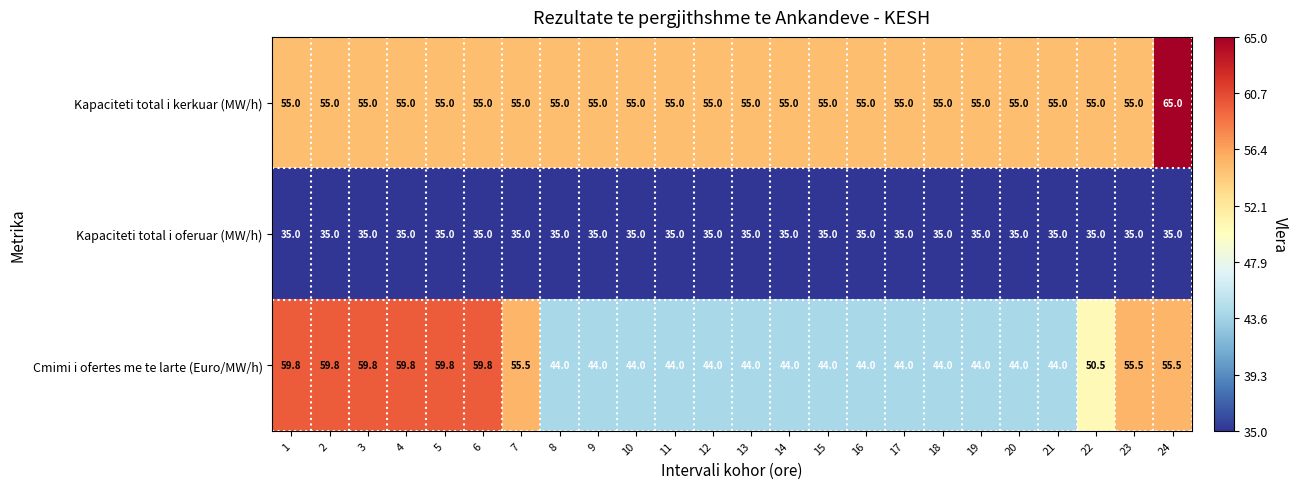

What is the total value across all series at 4?

149.8